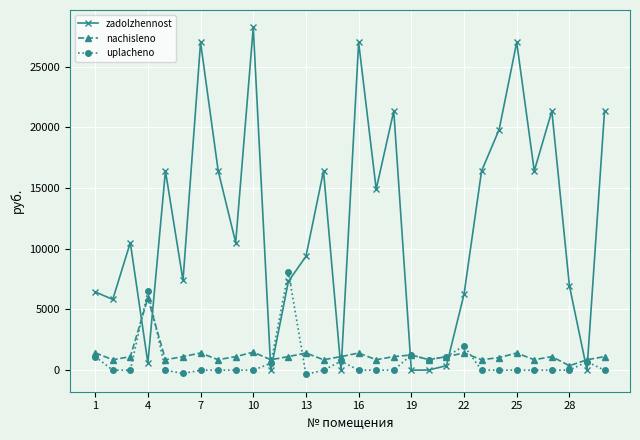

Which series has the largest total across all categories?

zadolzhennost